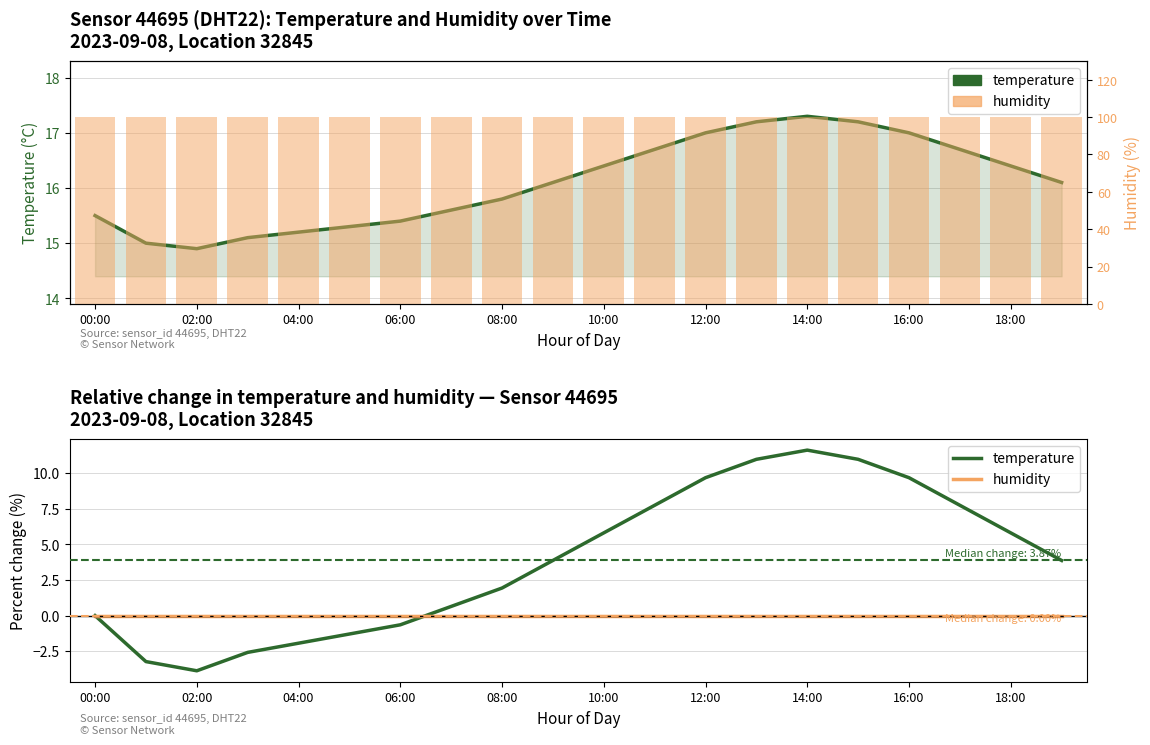

What is the highest value of the temperature series?

11.6